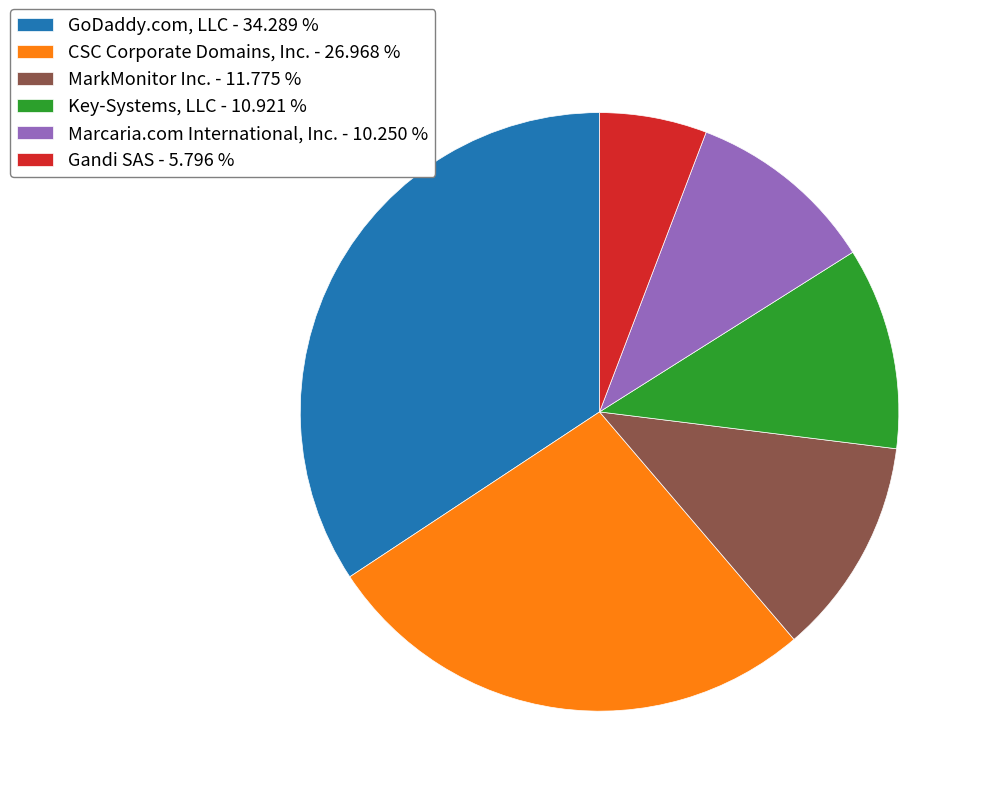

How many segments does this pie chart have?

6